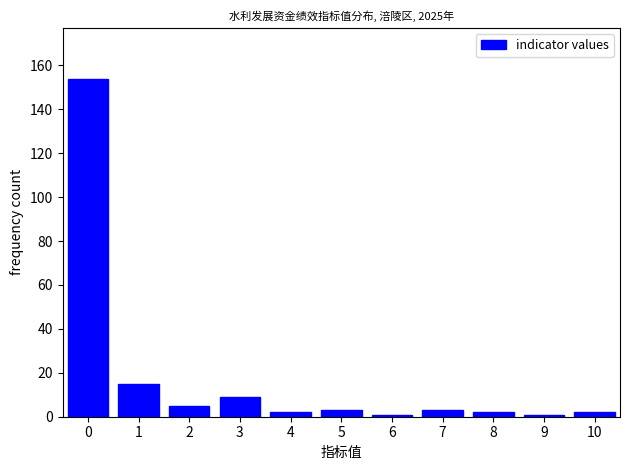

Reading left to right, what are all the values shown in this chart?

0=154	1=15	2=5	3=9	4=2	5=3	6=1	7=3	8=2	9=1	10=2